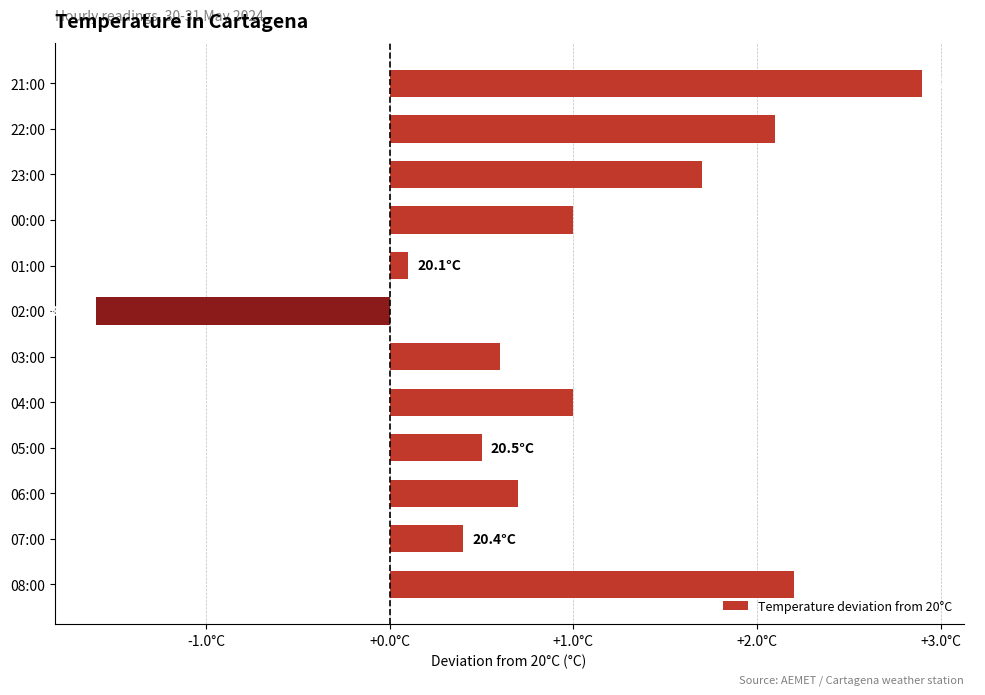

What is the difference between the maximum and minimum values?

4.5